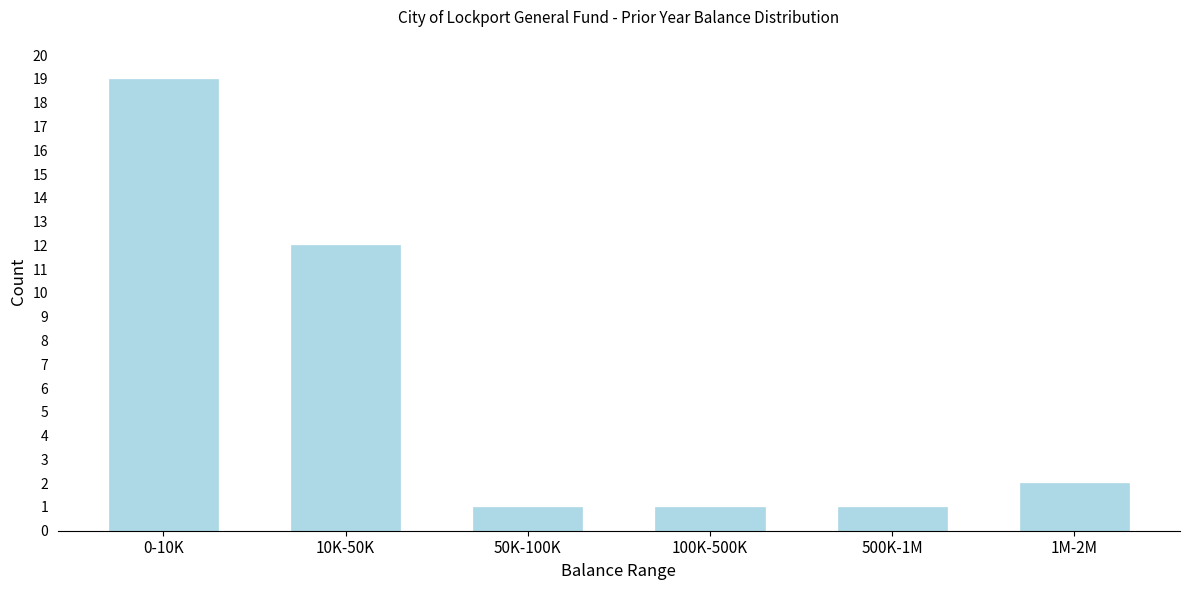

Reading left to right, list all the values displayed in this chart.

0-10K=19	10K-50K=12	50K-100K=1	100K-500K=1	500K-1M=1	1M-2M=2